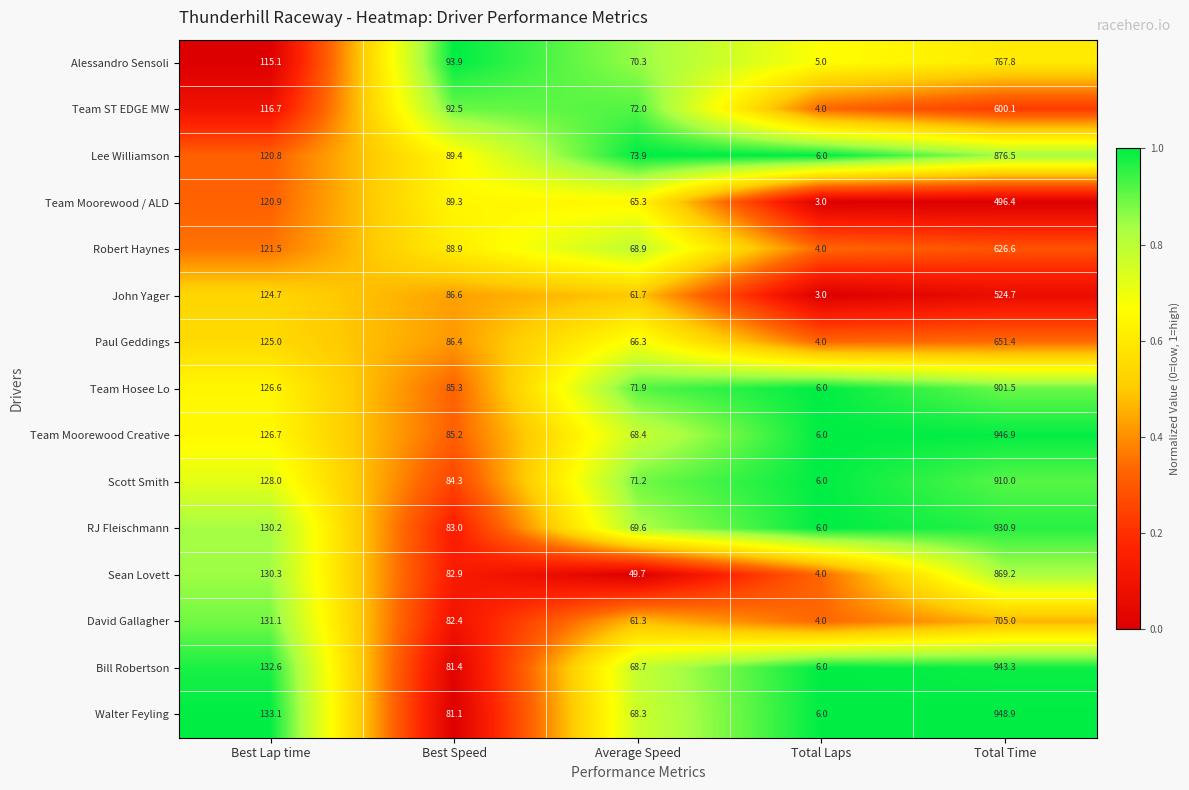

True or false: RJ Fleischmann has a value of 2.9 at Total Laps.

False